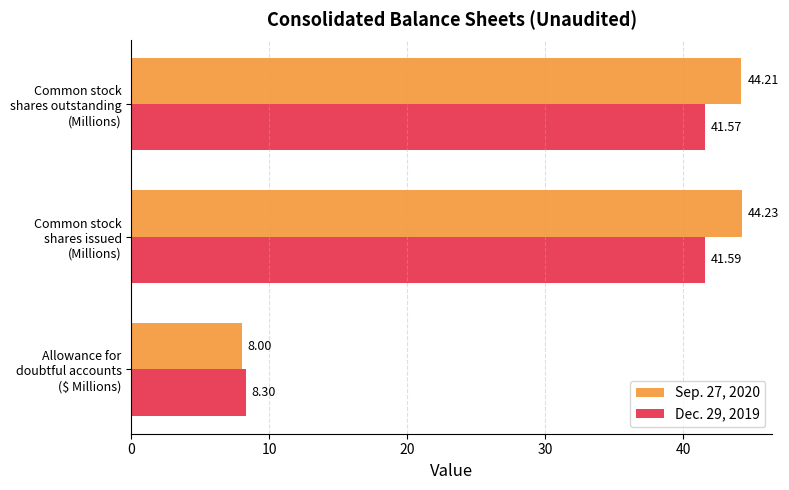

Which series has the widest spread of values?

Sep. 27, 2020